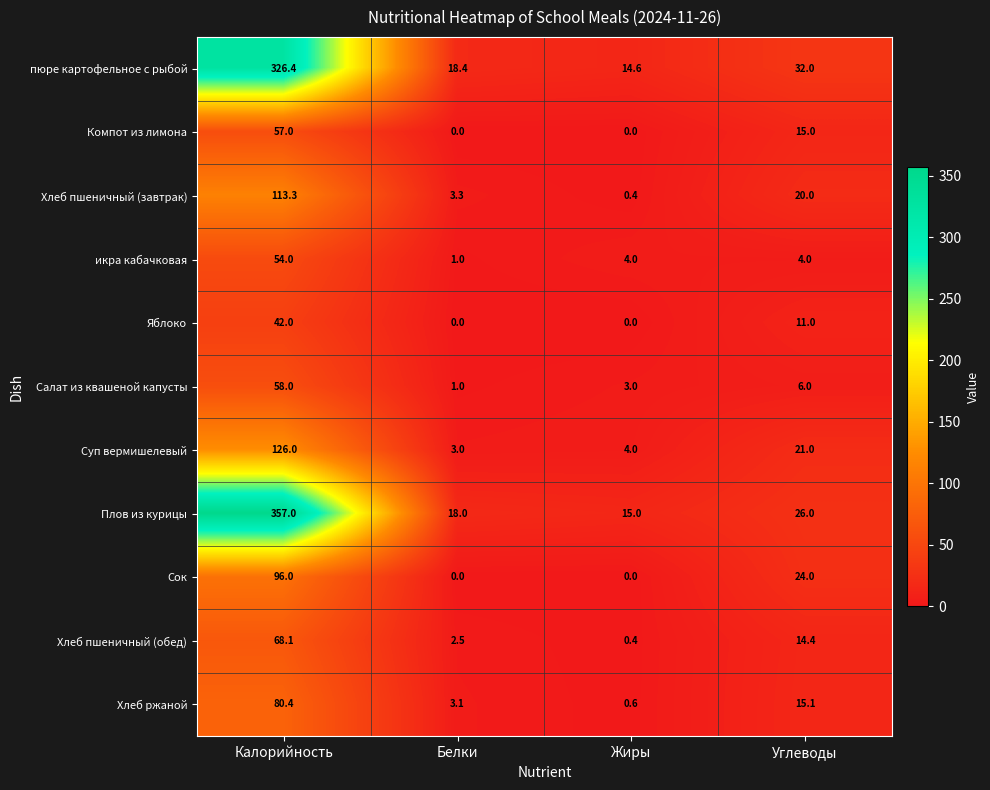

What is the sum of all икра кабачковая values?

63.0